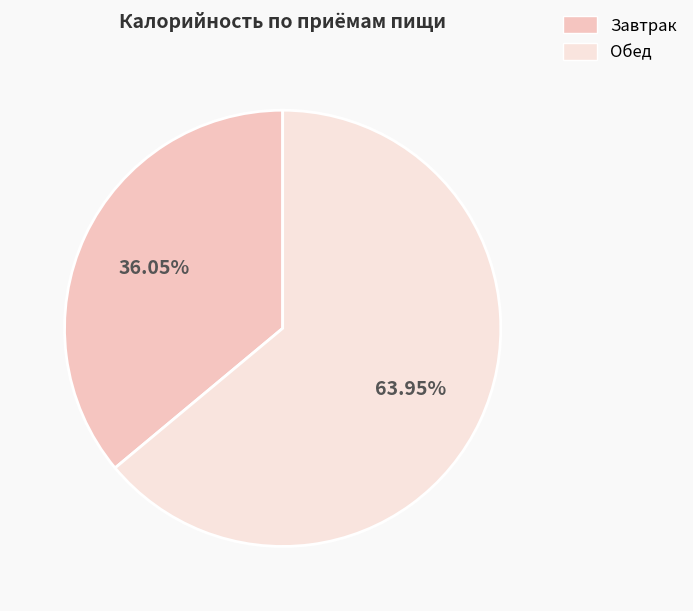

What is the ratio of the value at Обед to the value at Завтрак?

1.8